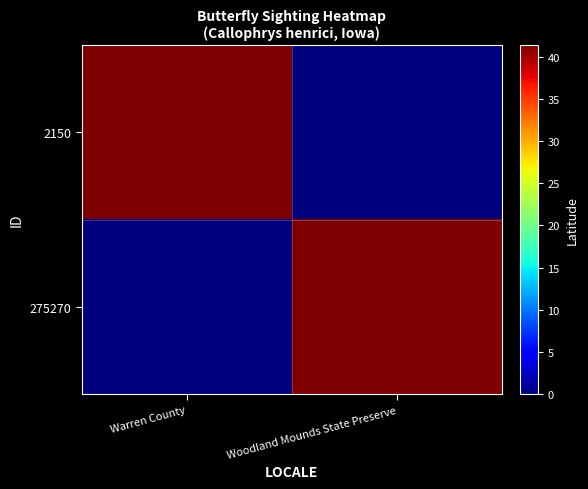

Which has a higher value, Warren County or Woodland Mounds State Preserve?

Warren County